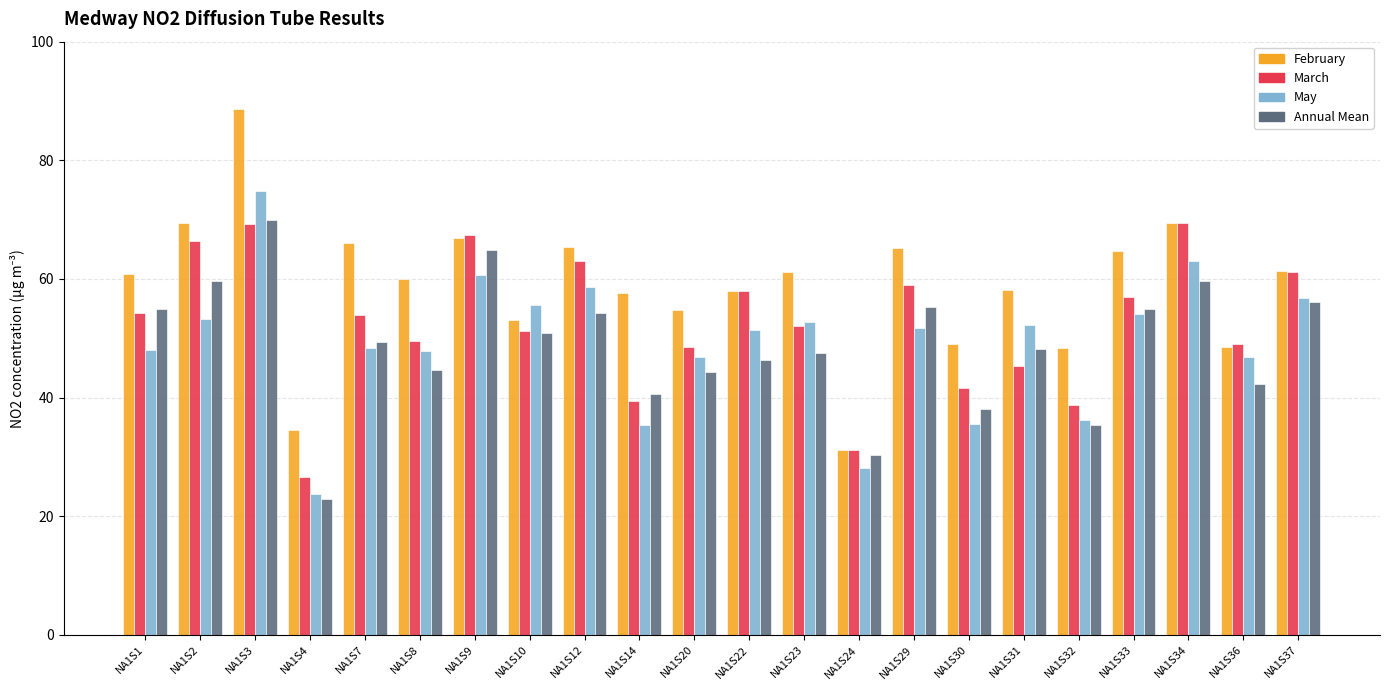

What is the greatest value displayed?

88.7